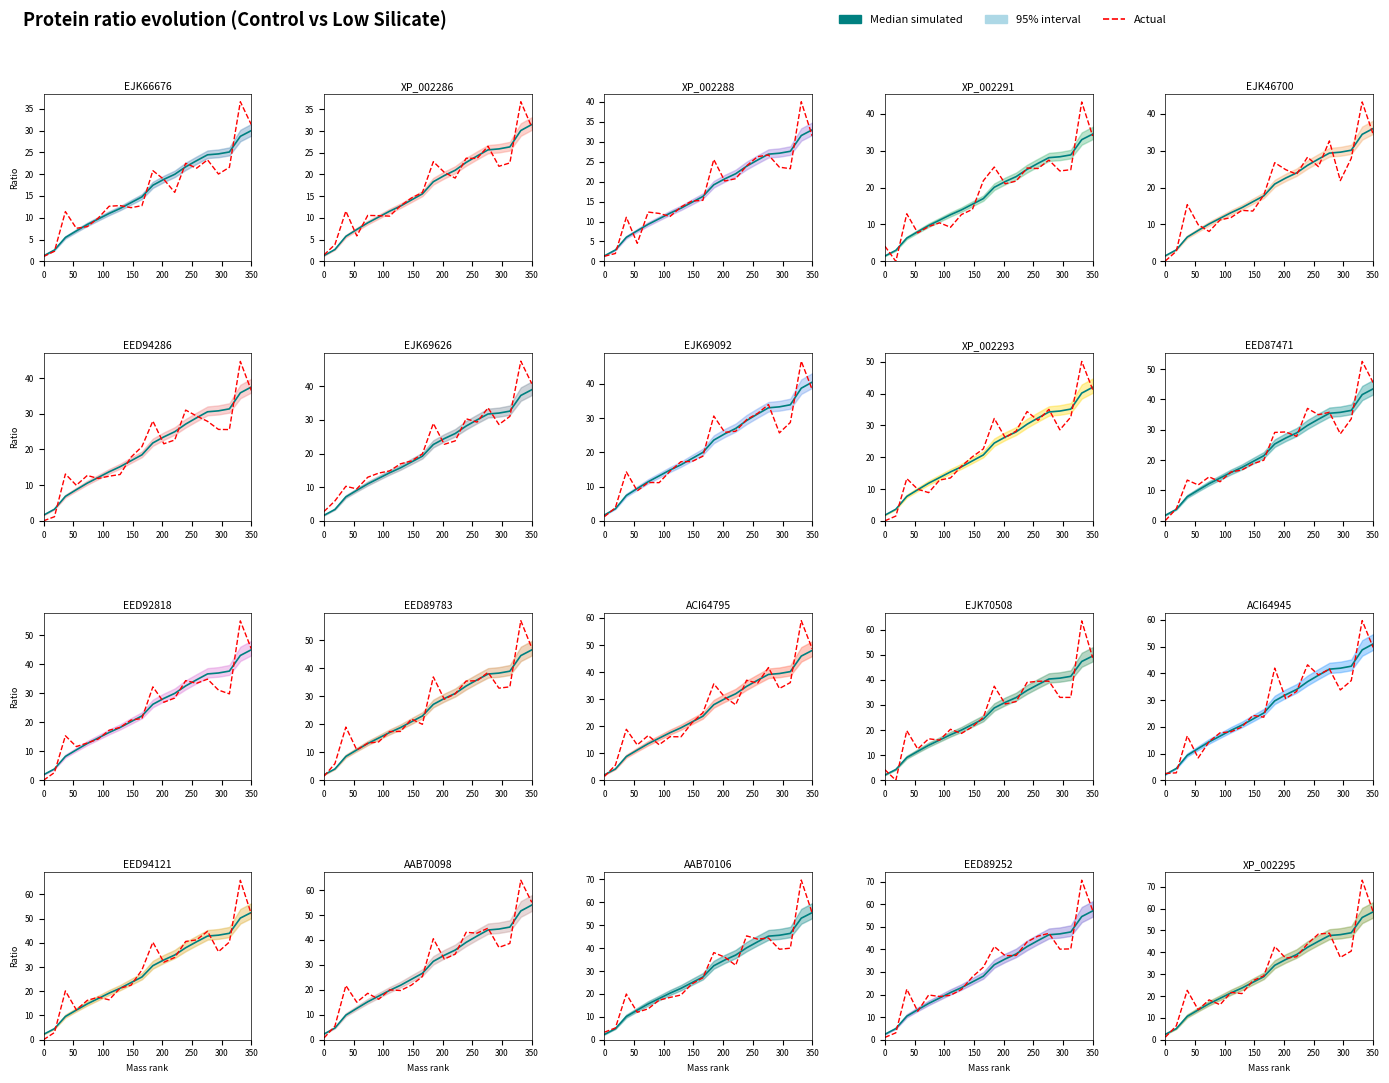

At 0, list the series in order from smallest to largest.

Actual, Median simulated